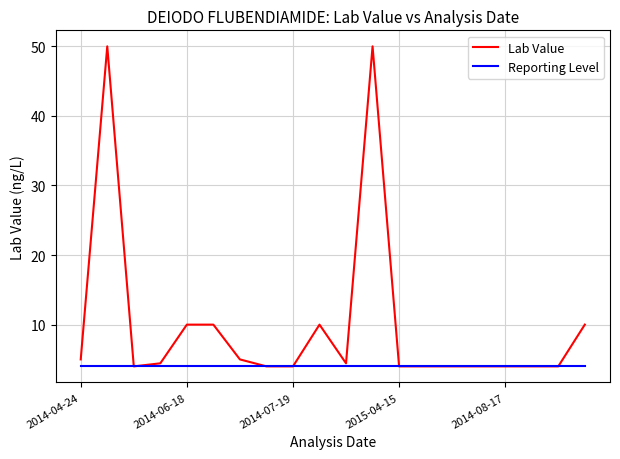

Which series has the widest spread of values?

Lab Value